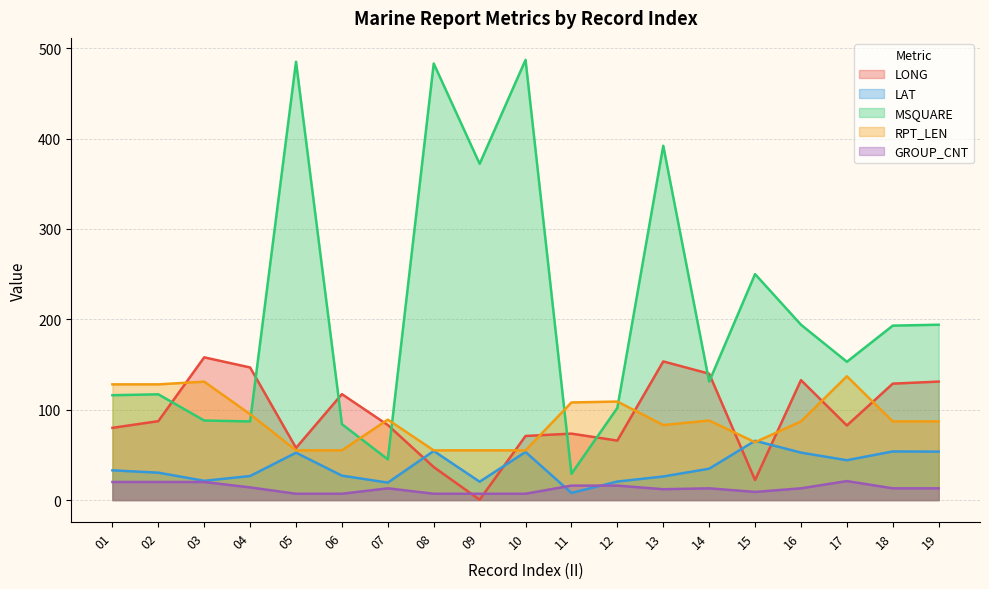

True or false: MSQUARE has more than 1 interior local peaks.

True